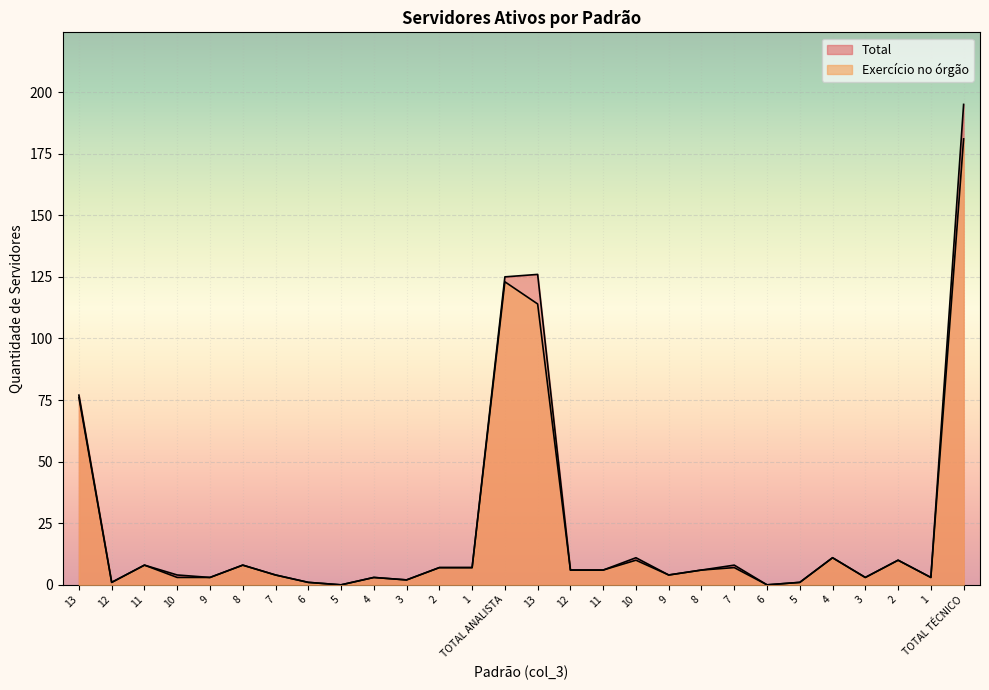

Reading left to right, list all the values displayed in this chart.

Total: 13=77	12=1	11=8	10=4	9=3	8=8	7=4	6=1	5=0	4=3	3=2	2=7	1=7	TOTAL ANALISTA=125	13=126	12=6	11=6	10=11	9=4	8=6	7=8	6=0	5=1	4=11	3=3	2=10	1=3	TOTAL TÉCNICO=195
Exercício no órgão: 13=76	12=1	11=8	10=3	9=3	8=8	7=4	6=1	5=0	4=3	3=2	2=7	1=7	TOTAL ANALISTA=123	13=114	12=6	11=6	10=10	9=4	8=6	7=7	6=0	5=1	4=11	3=3	2=10	1=3	TOTAL TÉCNICO=181